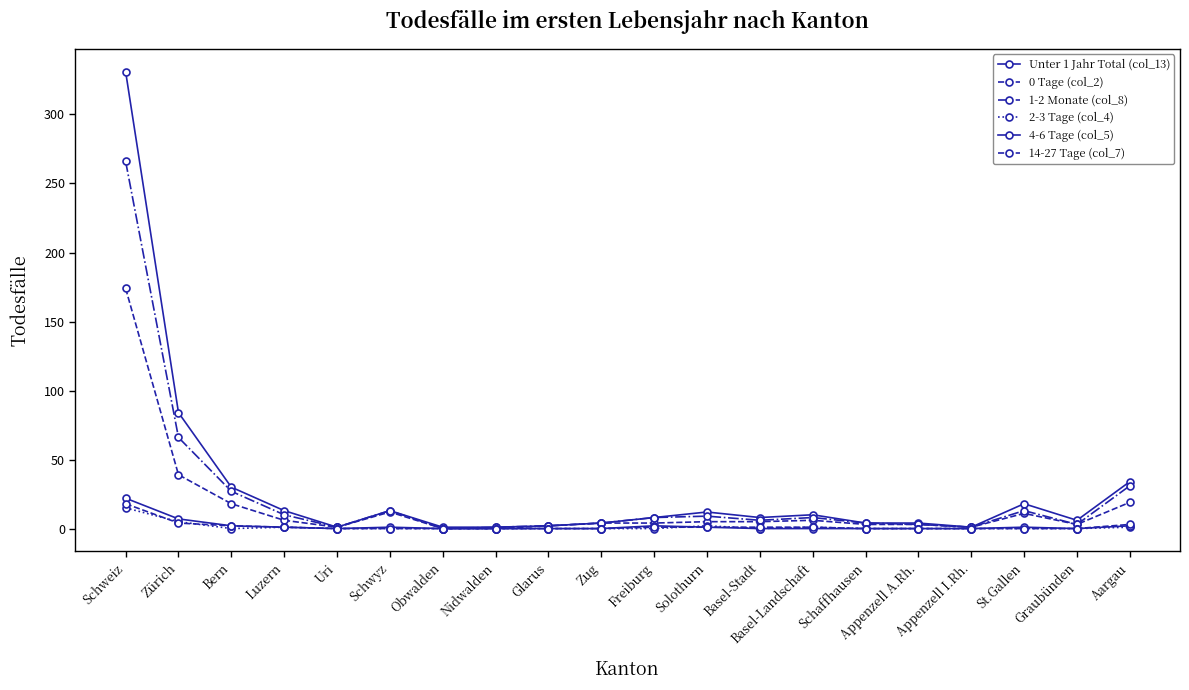

At how many categories does at least one series exceed 13?

5